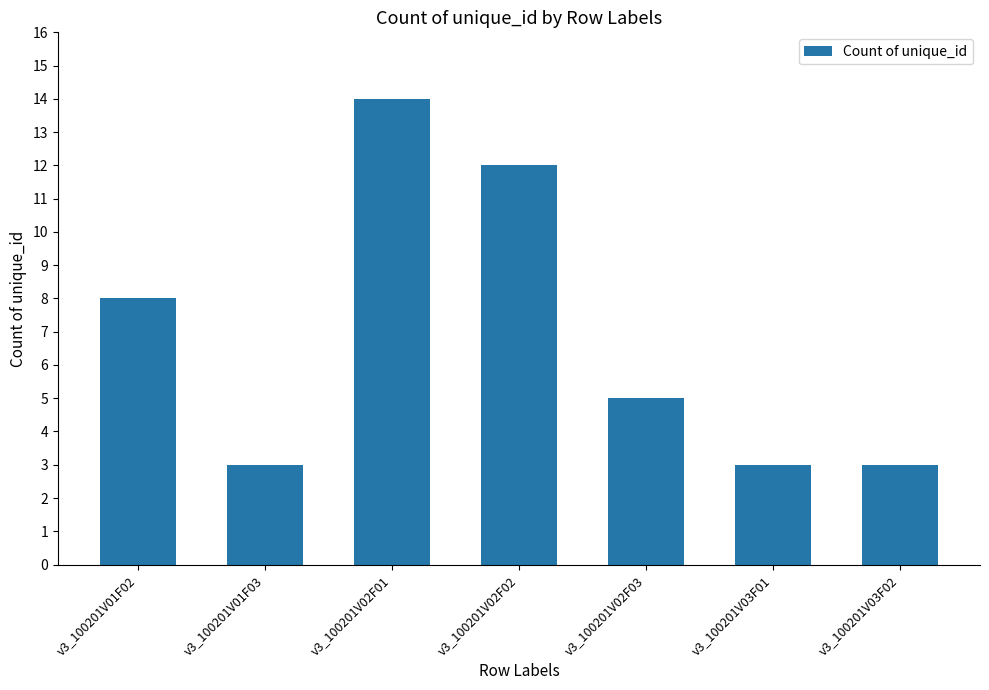

How many bars are there in total?

7